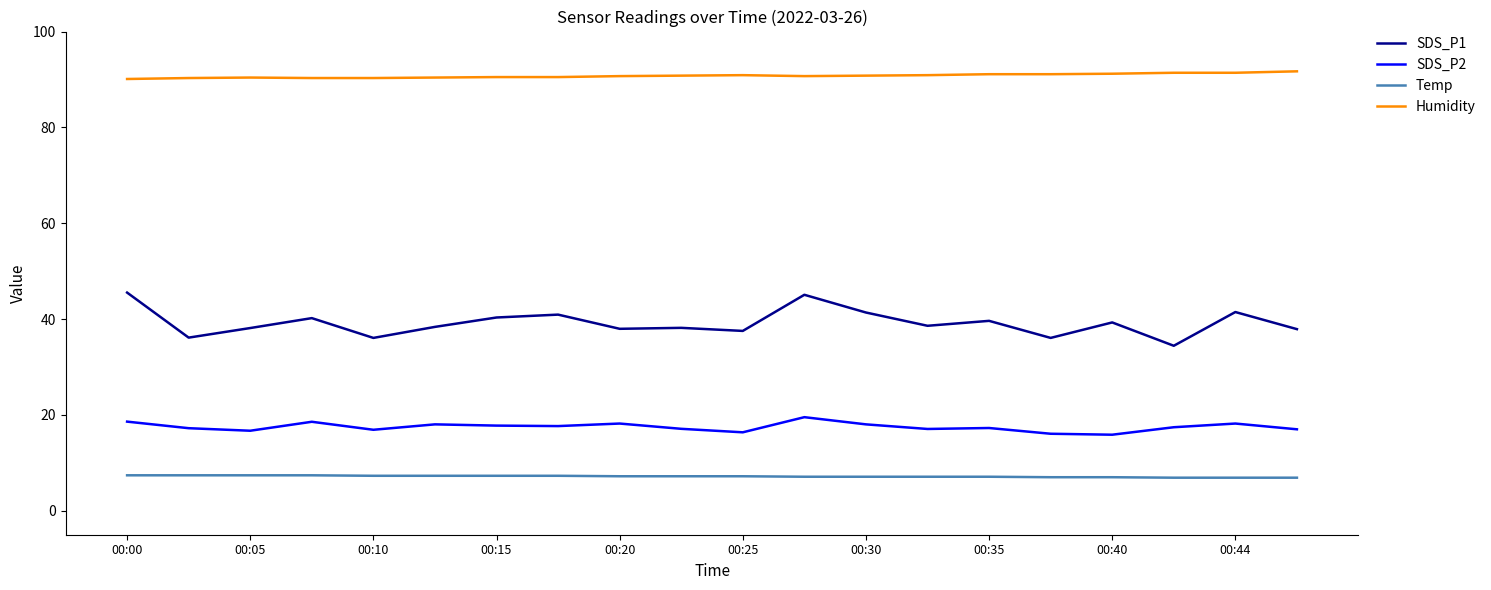

What is the difference between the second highest and second lowest values in the Humidity series?

1.1